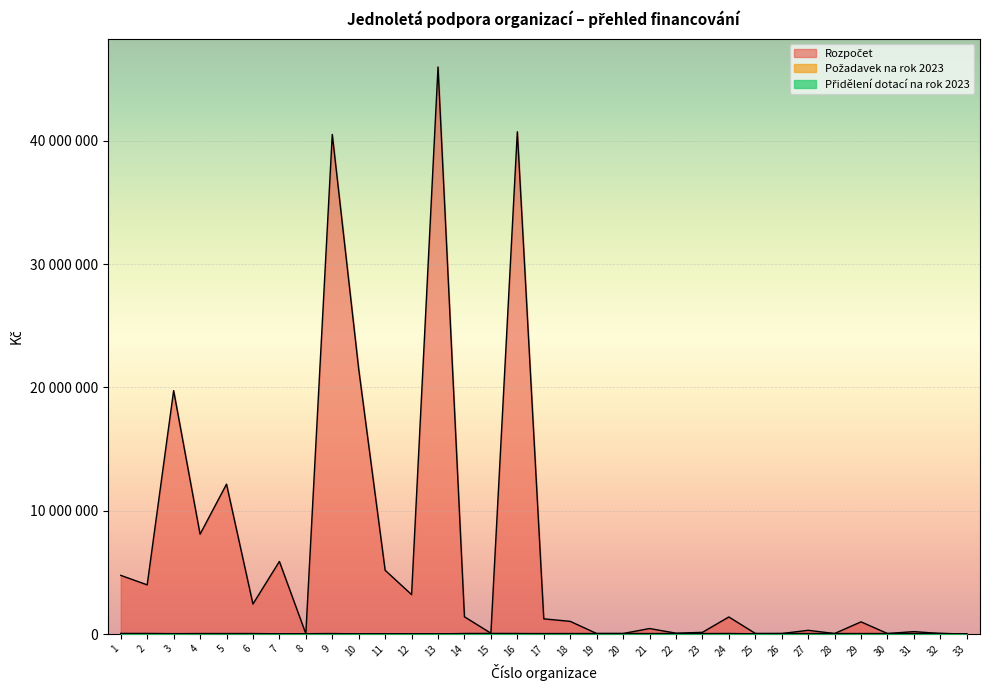

Is it true that Přidělení dotací na rok 2023 equals 5000 at 5?

True